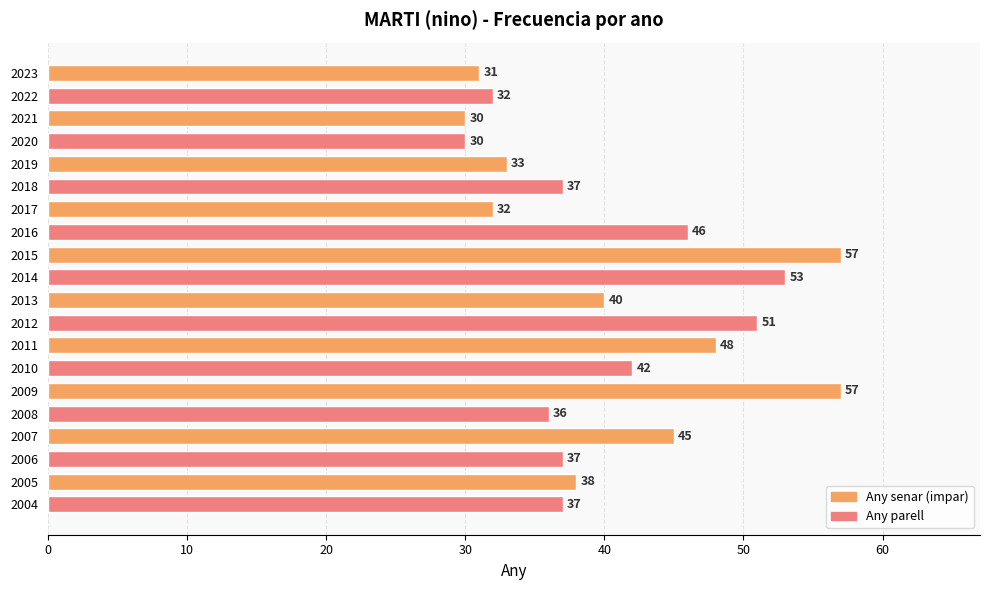

Reading top to bottom, extract all data points from this chart.

31	32	30	30	33	37	32	46	57	53	40	51	48	42	57	36	45	37	38	37